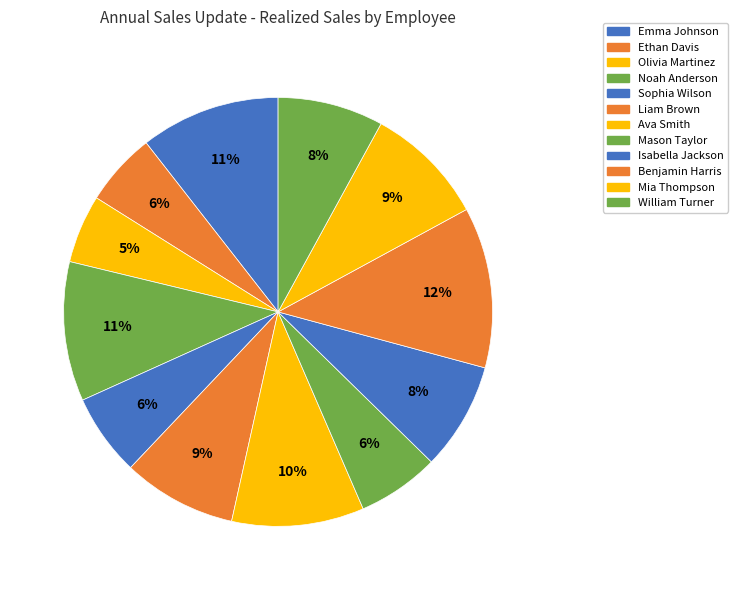

To the nearest percent, what is the average slice percentage?

8%